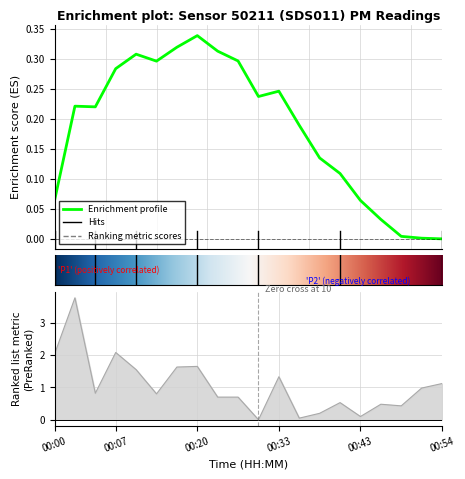

Which label corresponds to the largest value in the chart?

00:02